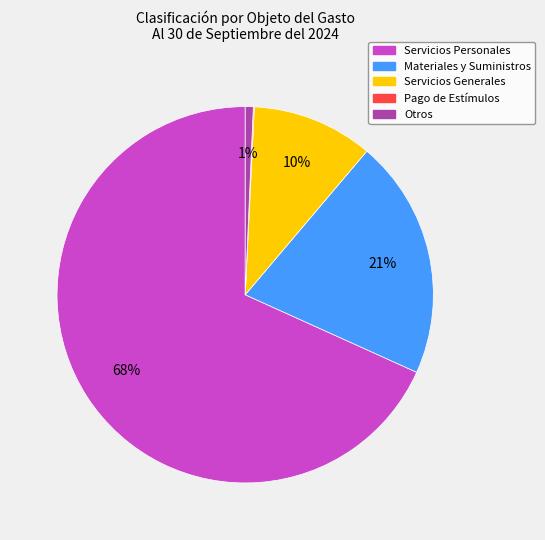

Is there a majority slice in this chart?

Yes